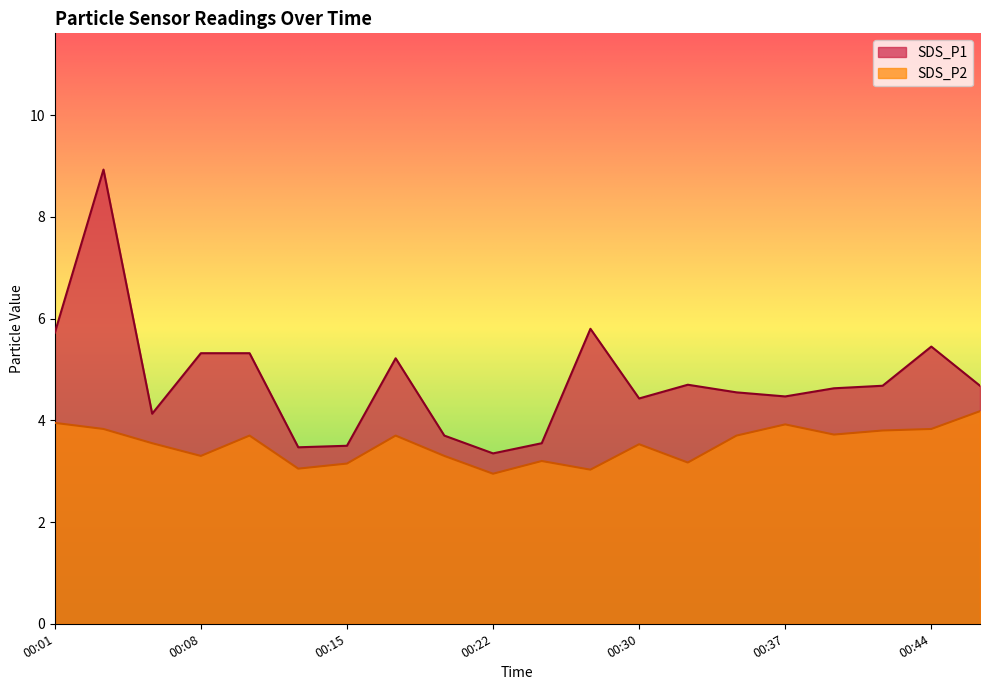

What is the value of the SDS_P1 point at the 4th from the left?

5.3